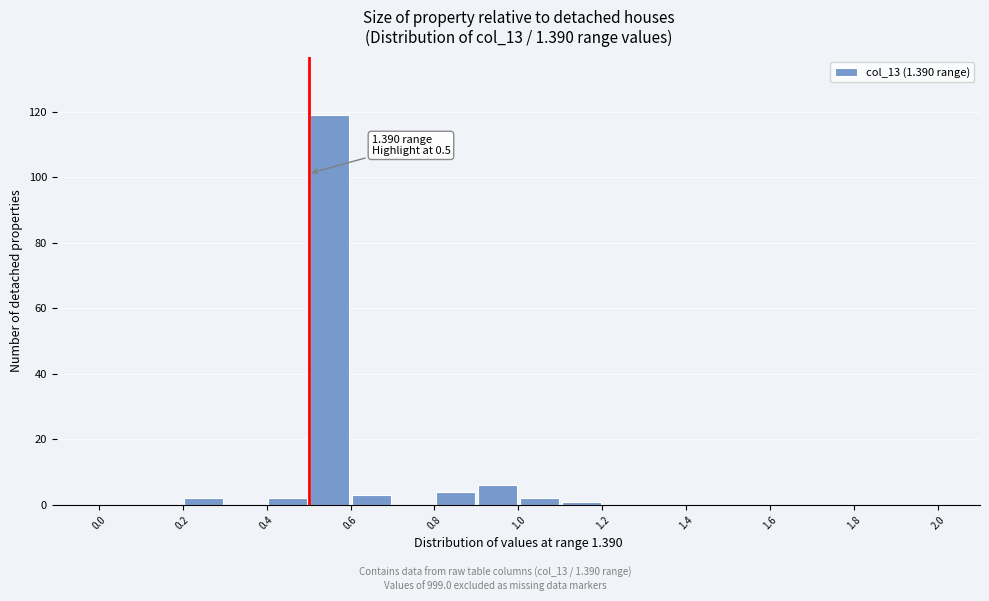

Which range on the x-axis has the tallest bar?

0.5 to 0.6